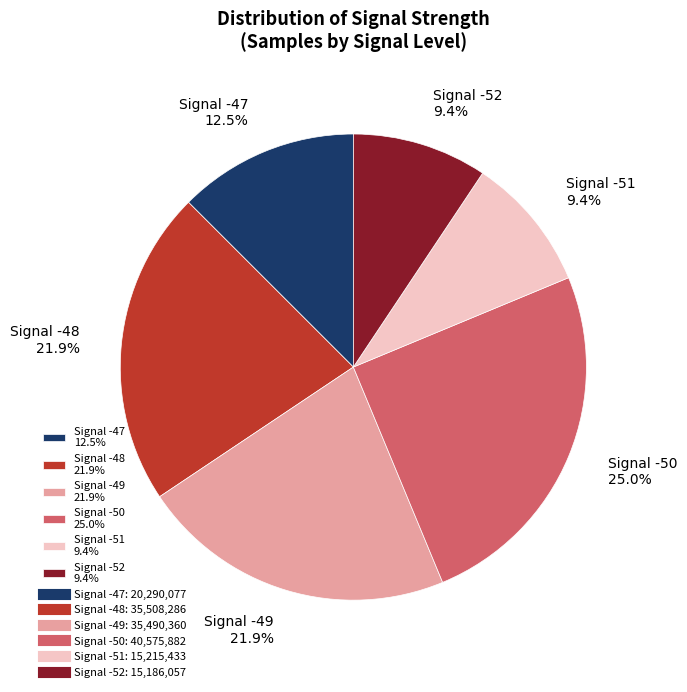

Which category has the biggest portion of the pie?

Signal -50 25.0%